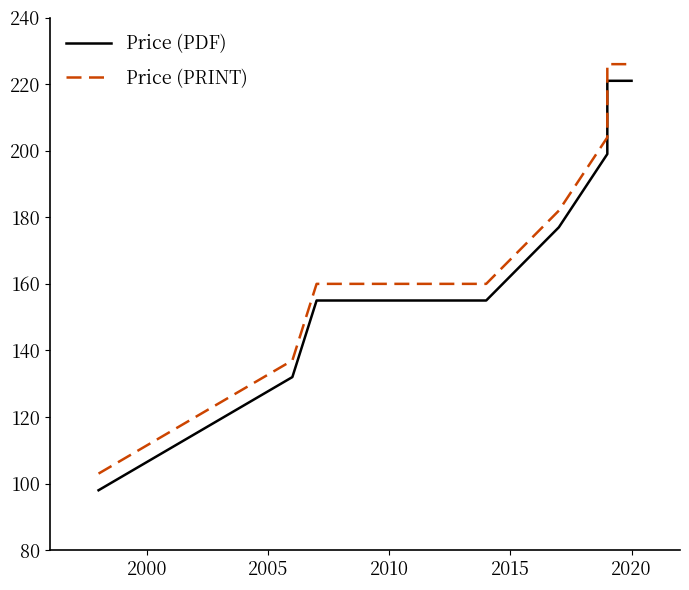

Does the chart have visible grid lines?

No